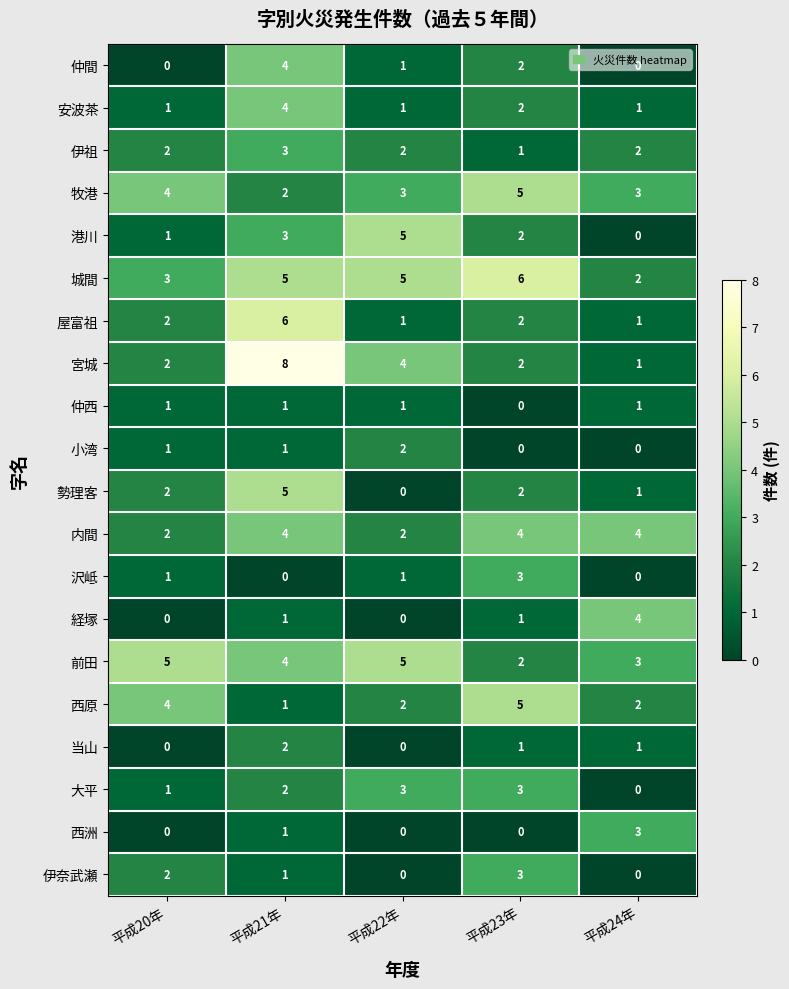

What is the difference between the maximum and minimum values in the 経塚 series?

4